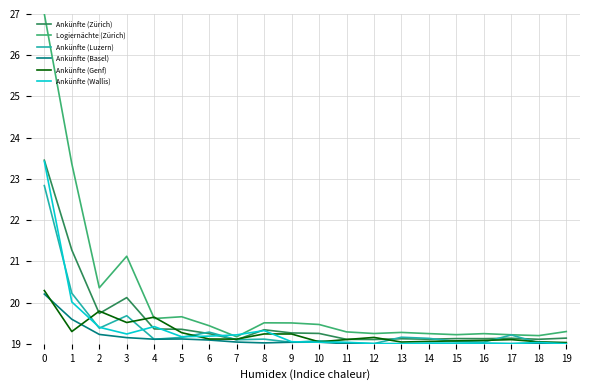

True or false: Ankünfte (Wallis) has a value of 13.4 at 6.

False